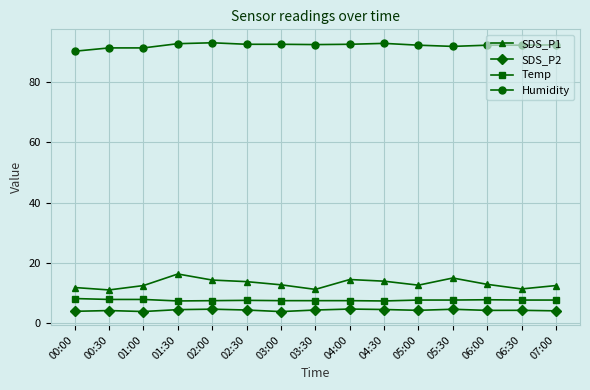

The Temp series shows 7.7 at 05:30. True or false?

True